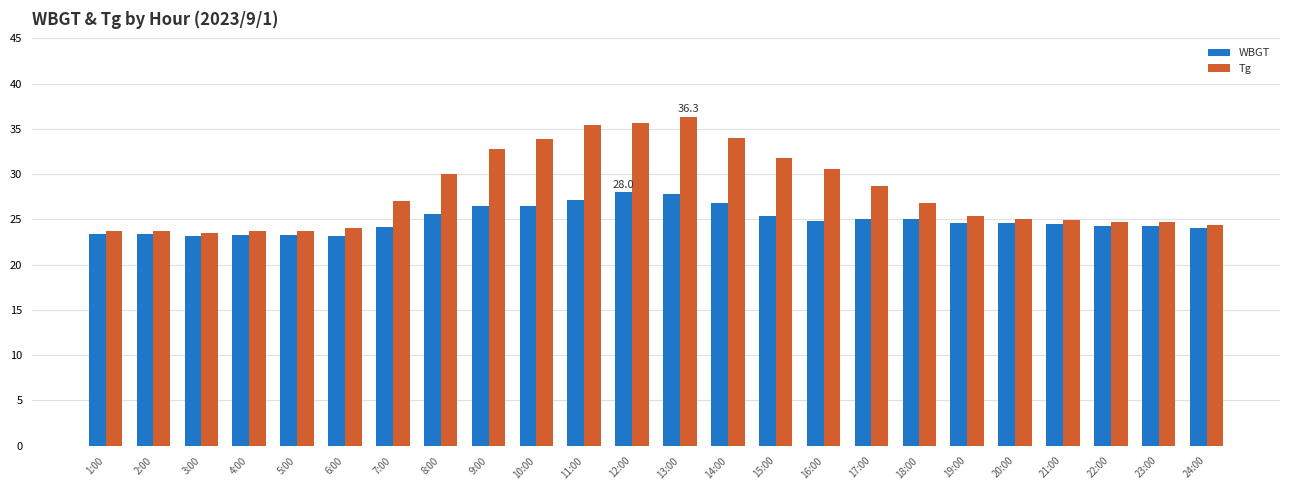

At which label does Tg reach its peak?

13:00